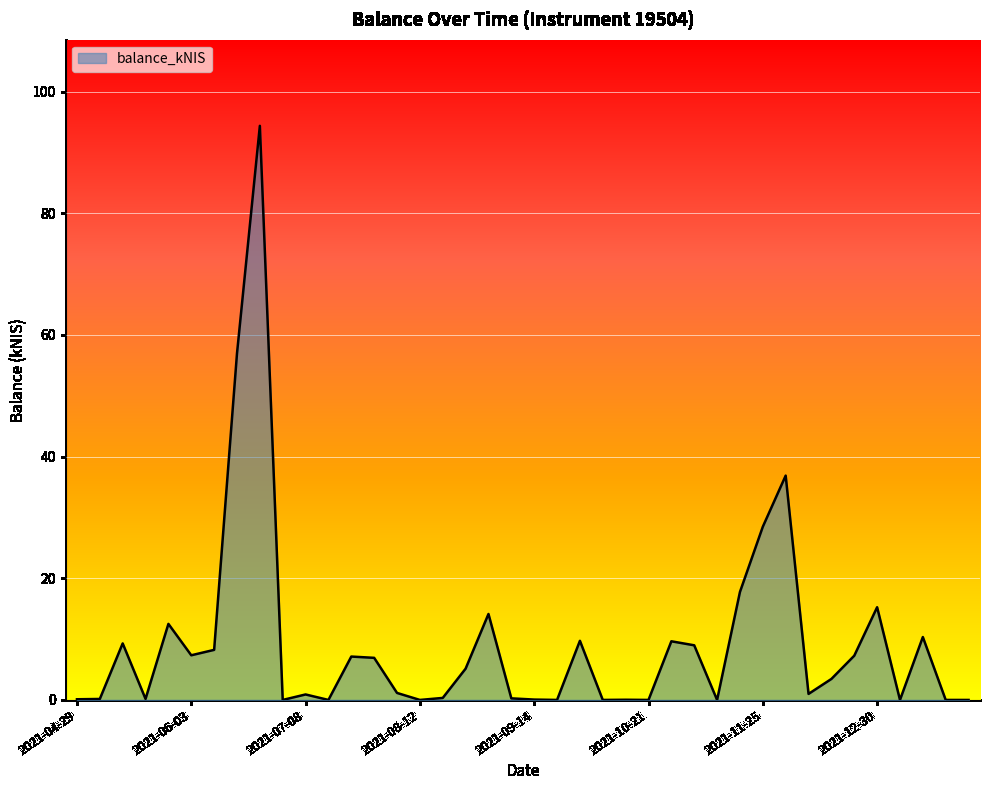

What is the greatest value displayed?

94.4